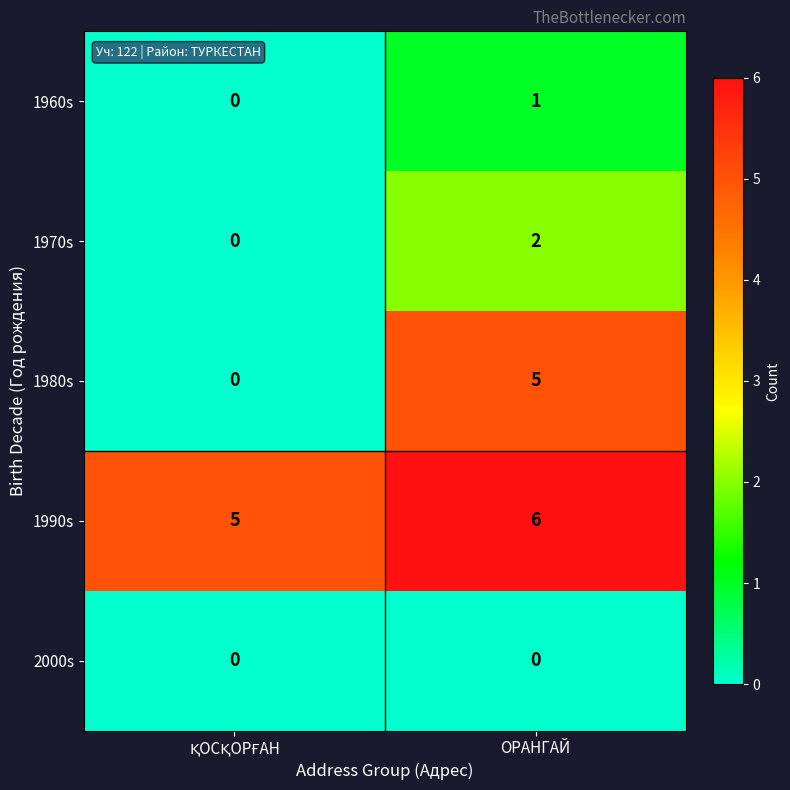

How many distinct data groups are displayed?

5